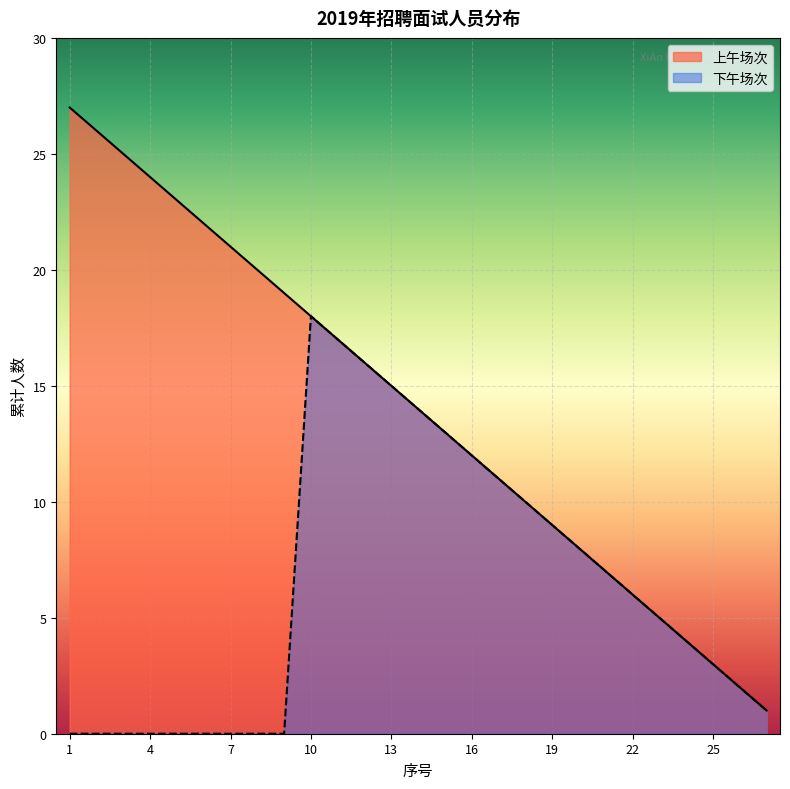

Reading left to right, extract all data points from this chart.

1=27	2=26	3=25	4=24	5=23	6=22	7=21	8=20	9=19	10=18	11=17	12=16	13=15	14=14	15=13	16=12	17=11	18=10	19=9	20=8	21=7	22=6	23=5	24=4	25=3	26=2	27=1